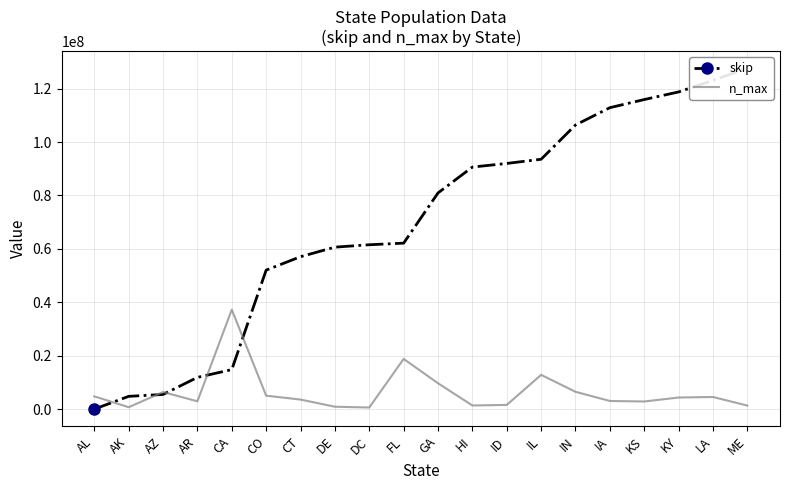

Is the value of n_max at GA greater than the value of skip at LA?

No